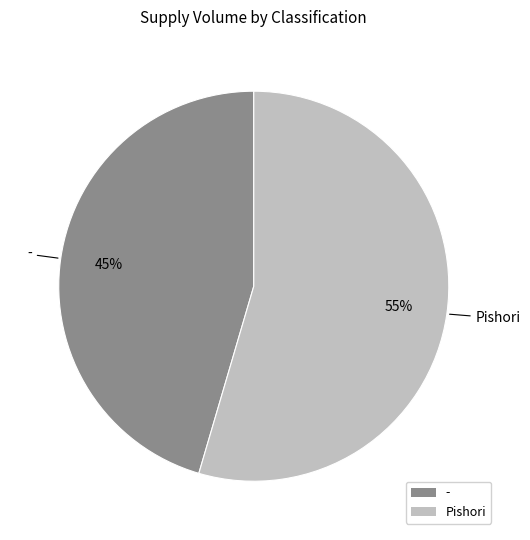

Count the number of slices in the pie.

2